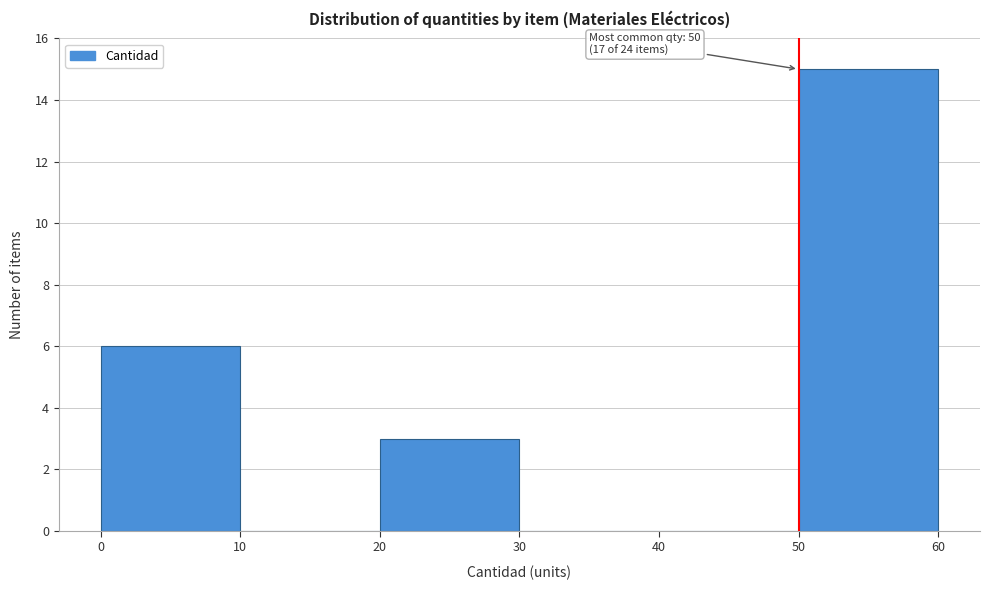

Over which range of the x-axis is the bar tallest?

50 to 60